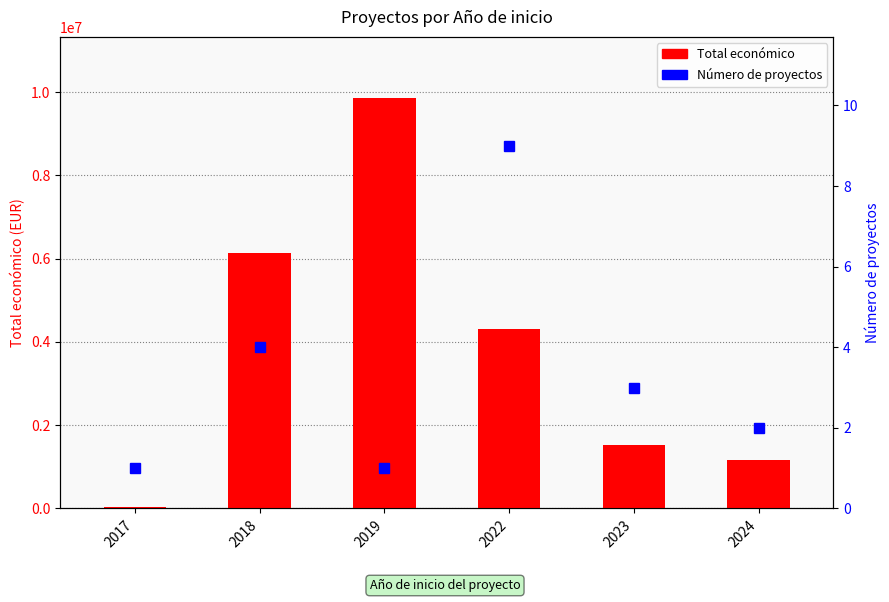

Are the bars grouped side by side (vs. stacked)?

Yes